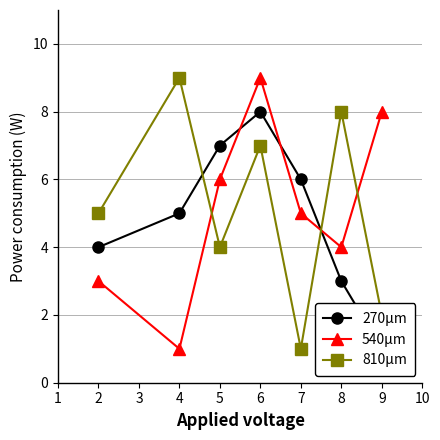

In 540μm, how many points are lower than both neighbors (excluding endpoints)?

2